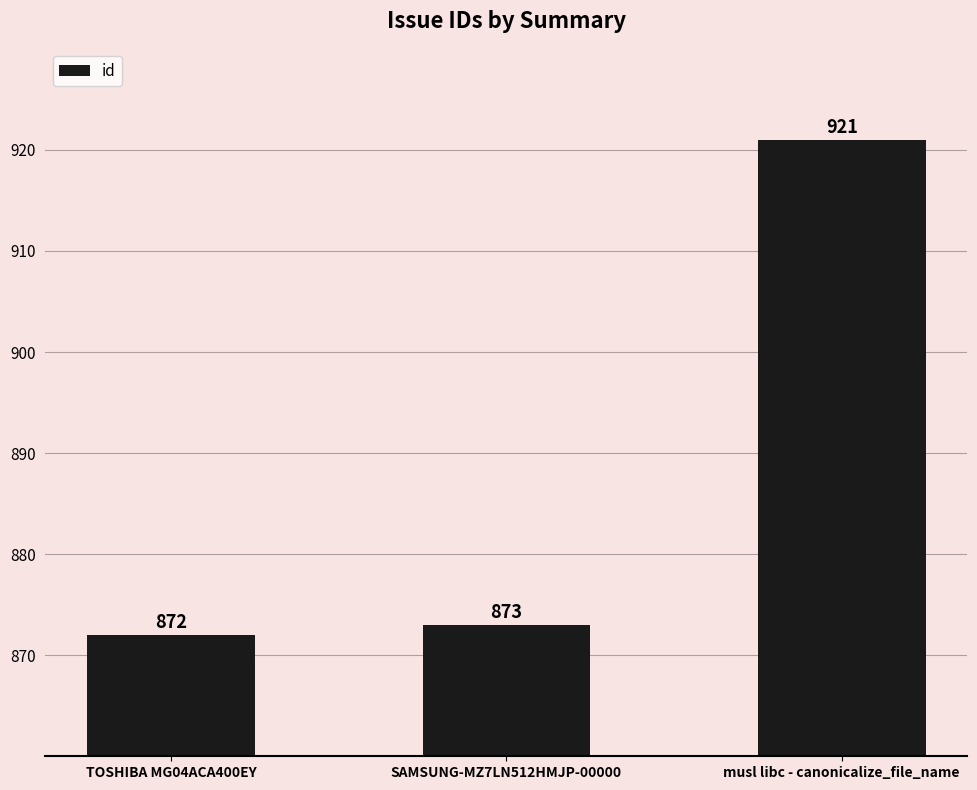

At which label is the value closest to 896?

SAMSUNG-MZ7LN512HMJP-00000